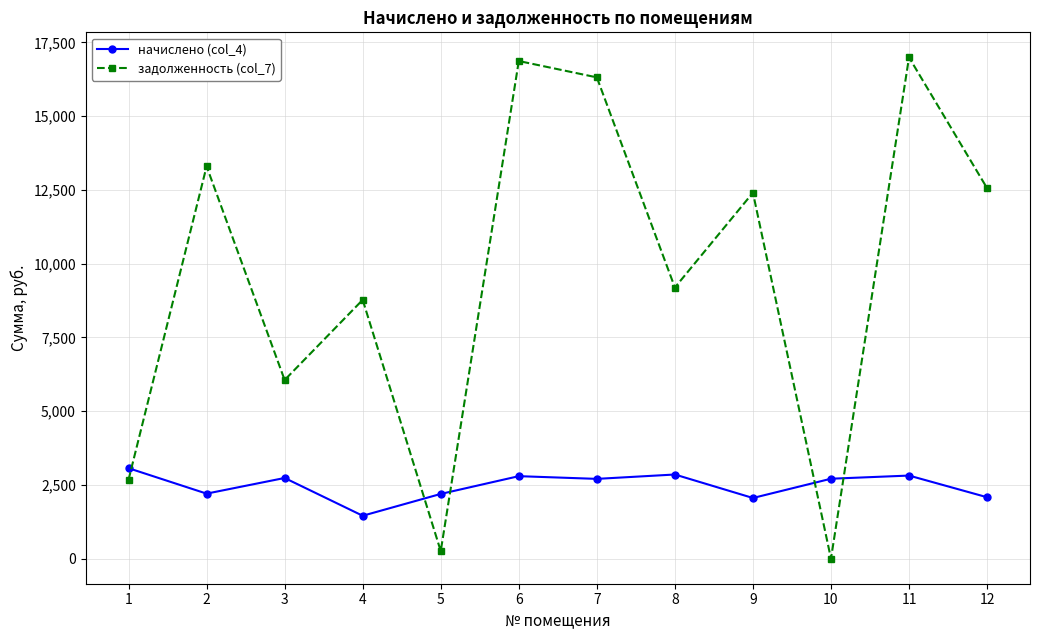

Which series has the widest spread of values?

задолженность (col_7)